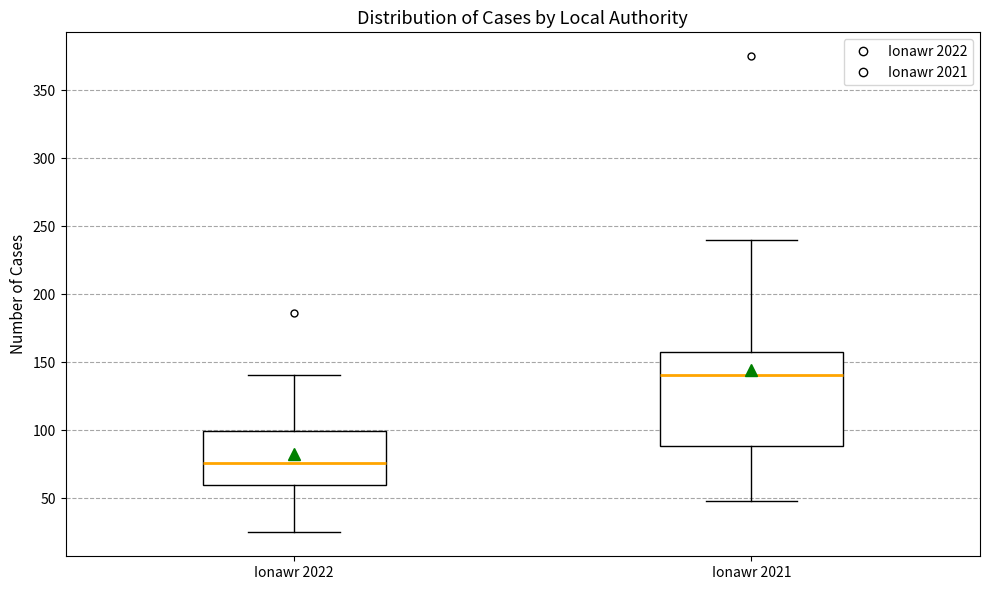

Reading left to right, transcribe this box plot: for each box, give where its median line is, the range the box spans, and where its two whiskers end, as read against the y-axis. The values are not printed on the chart, so give them approximately, as read against the axis.

Ionawr 2022: median 75, box 60 to 100, whiskers 25 to 140
Ionawr 2021: median 140, box 90 to 155, whiskers 50 to 240